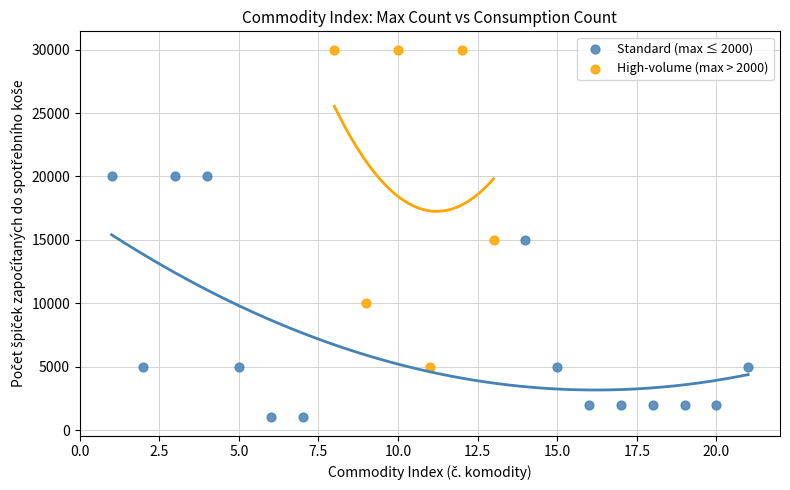

What are all the series names shown in the legend?

Standard (max ≤ 2000), High-volume (max > 2000)